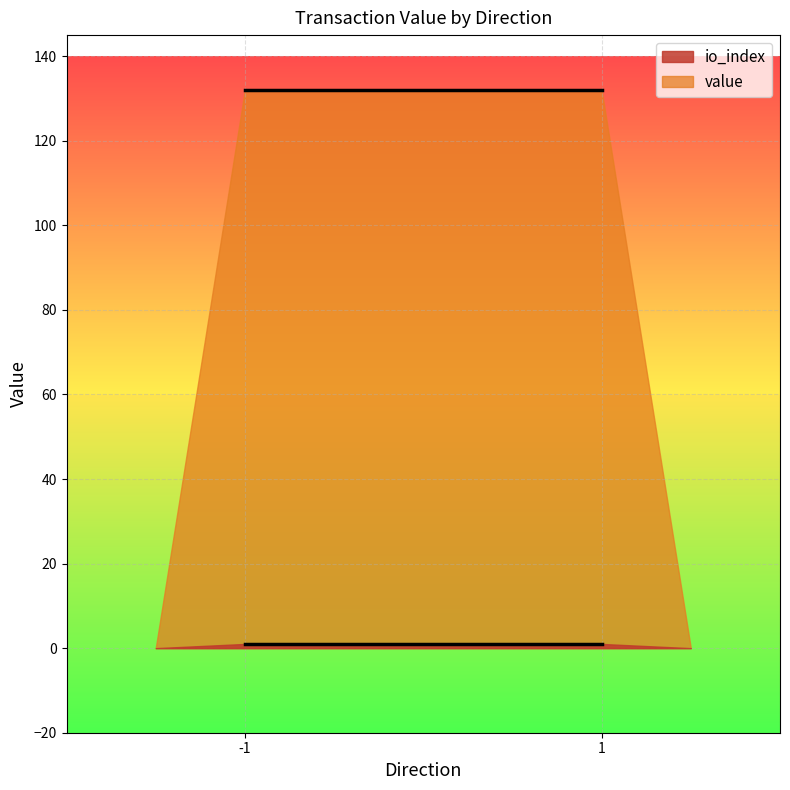

True or false: value has more than 2 points higher than both neighbors.

False